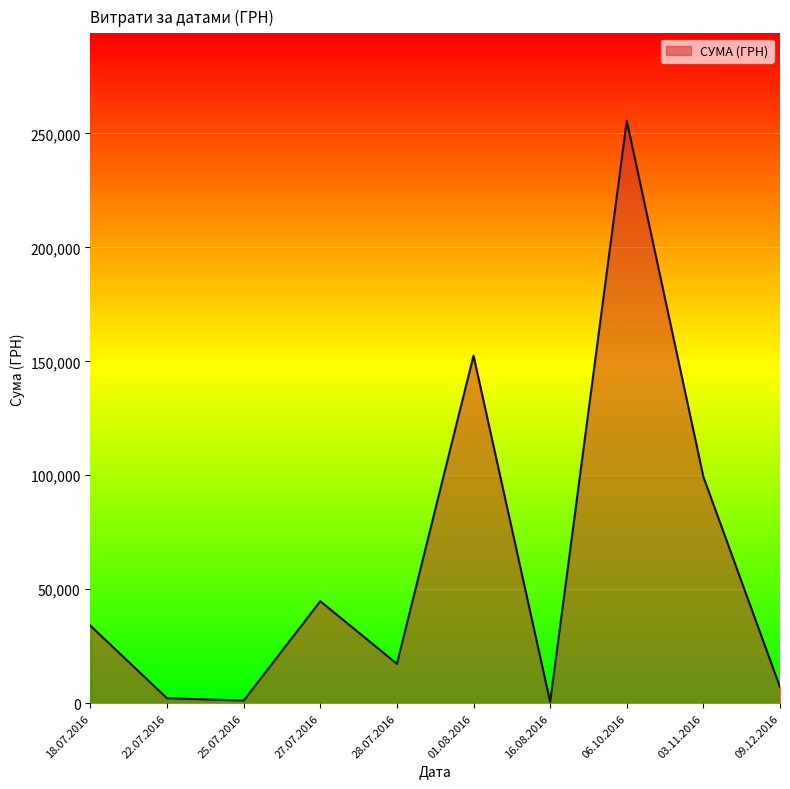

What is the difference between the maximum and minimum values?

254950.2